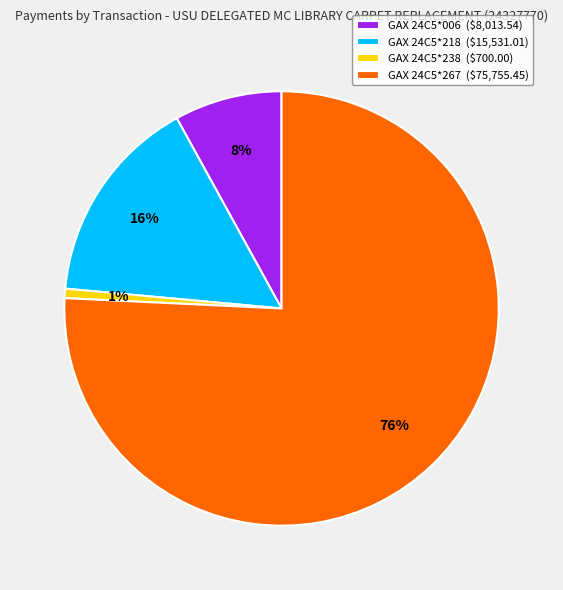

To the nearest percent, what is the average slice percentage?

25%